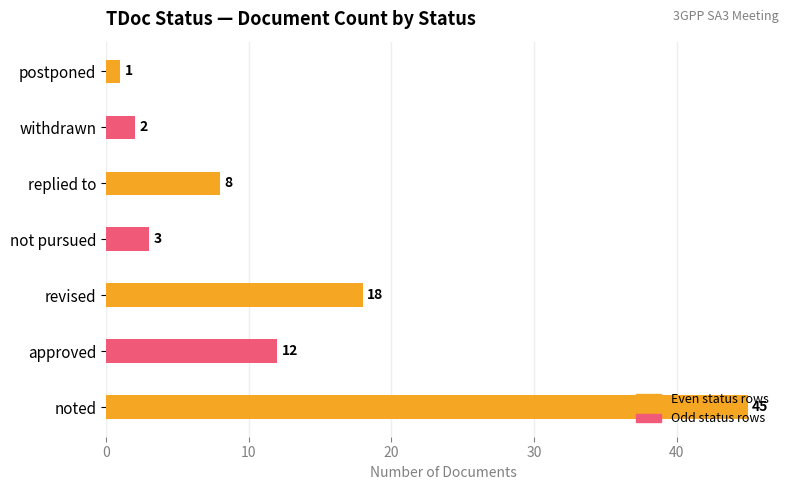

What is the minimum value shown in the chart?

1